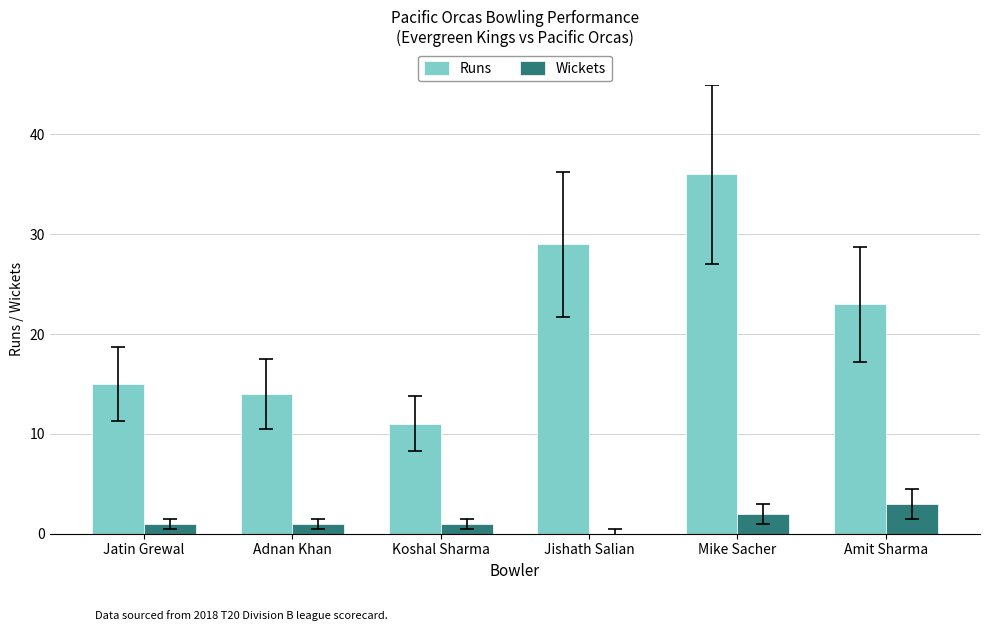

What is the total value across all series at Jishath Salian?

29